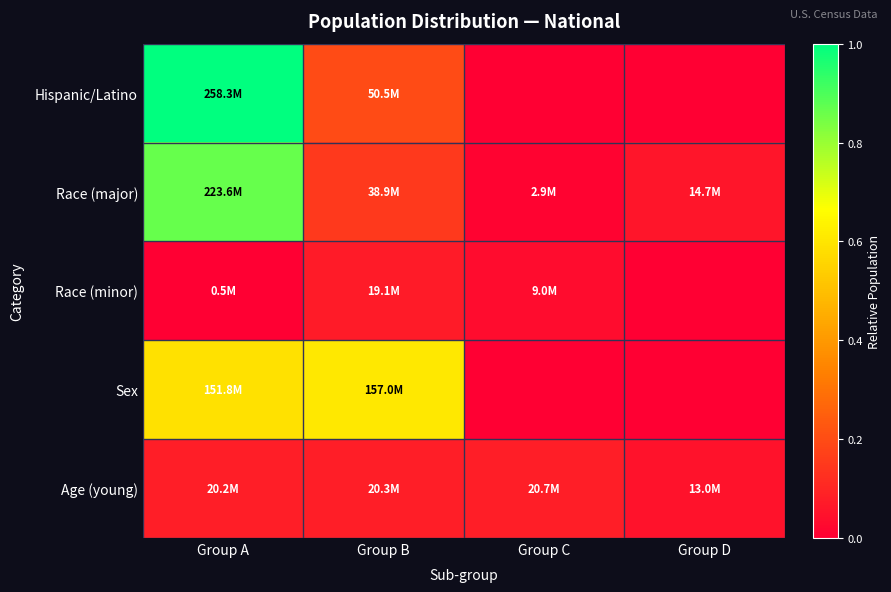

At which category does the chart reach its peak across all series?

Group A